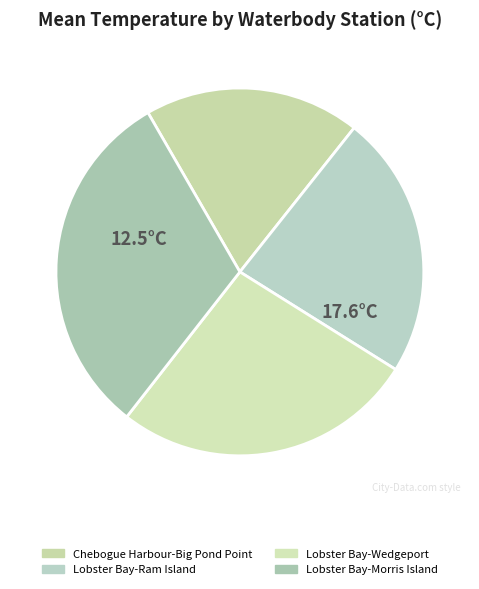

How many segments does this pie chart have?

4